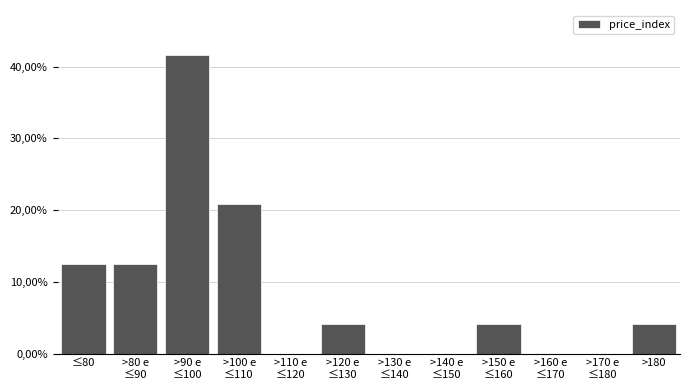

Are the bars horizontal?

No